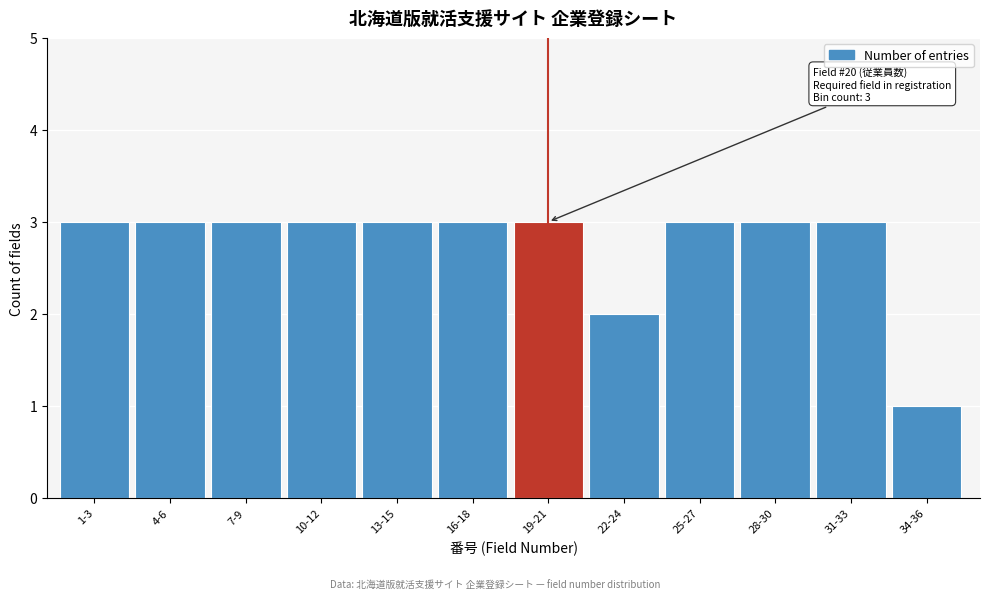

Reading left to right, transcribe all the data shown in this chart.

3	3	3	3	3	3	3	2	3	3	3	1